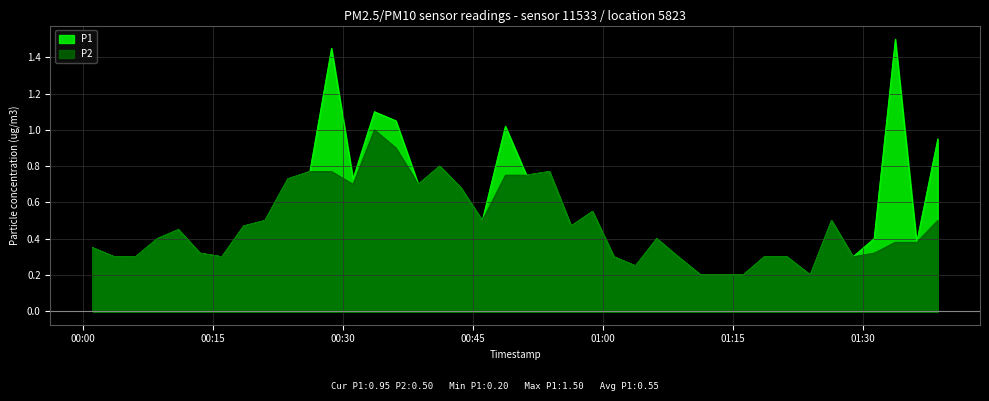

True or false: P1 and P2 cross at least once.

False